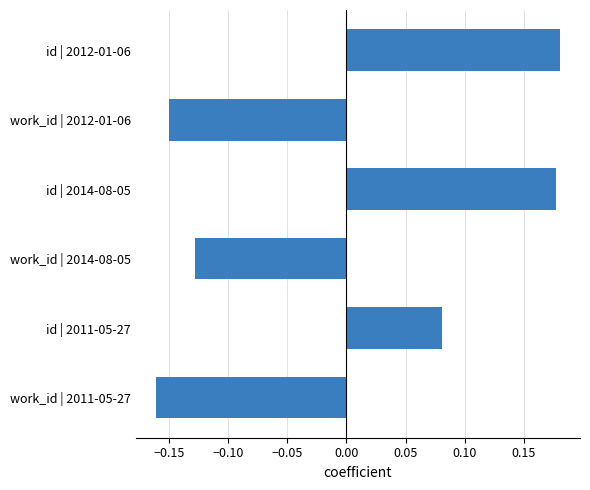

List the labels in order of value, largest first.

id | 2012-01-06, id | 2014-08-05, id | 2011-05-27, work_id | 2014-08-05, work_id | 2012-01-06, work_id | 2011-05-27